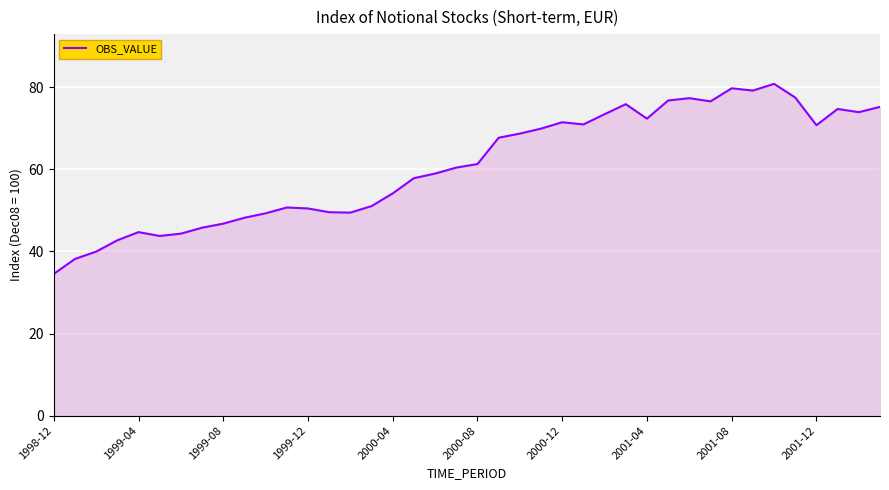

How many categories are shown in the chart?

40